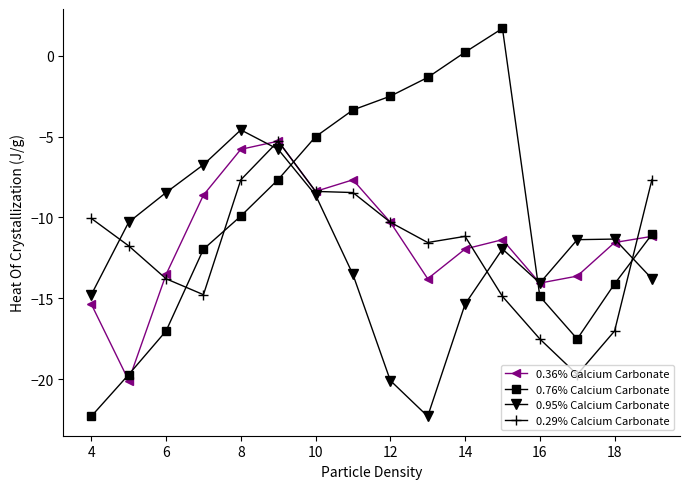

What is the value of the 0.36% Calcium Carbonate point at the 2nd from the left?

-20.1